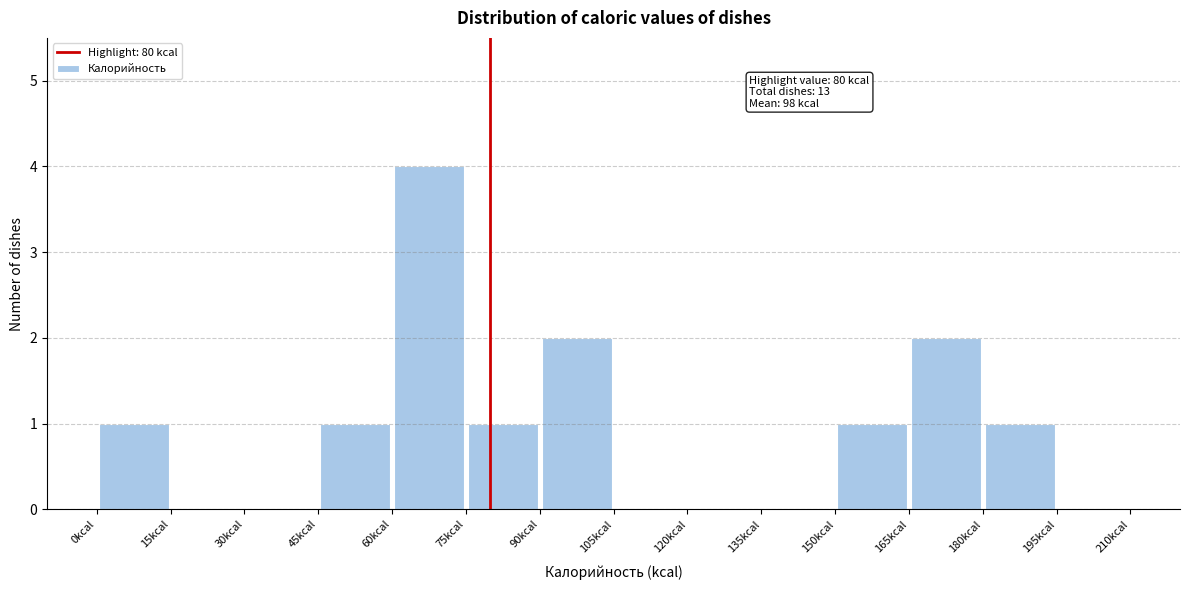

Over which range of the x-axis is the bar tallest?

60 to 75